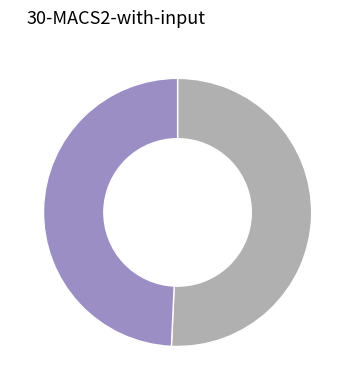

Does any single category account for the majority?

Yes